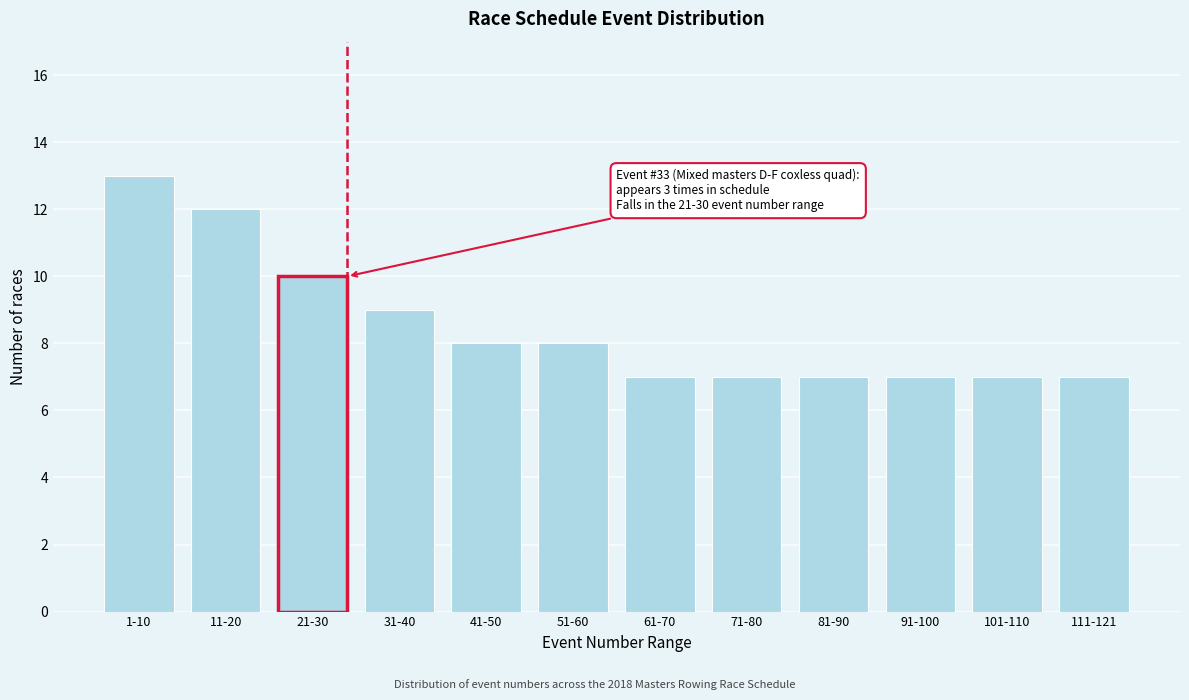

Reading left to right, list all the values displayed in this chart.

13	12	10	9	8	8	7	7	7	7	7	7